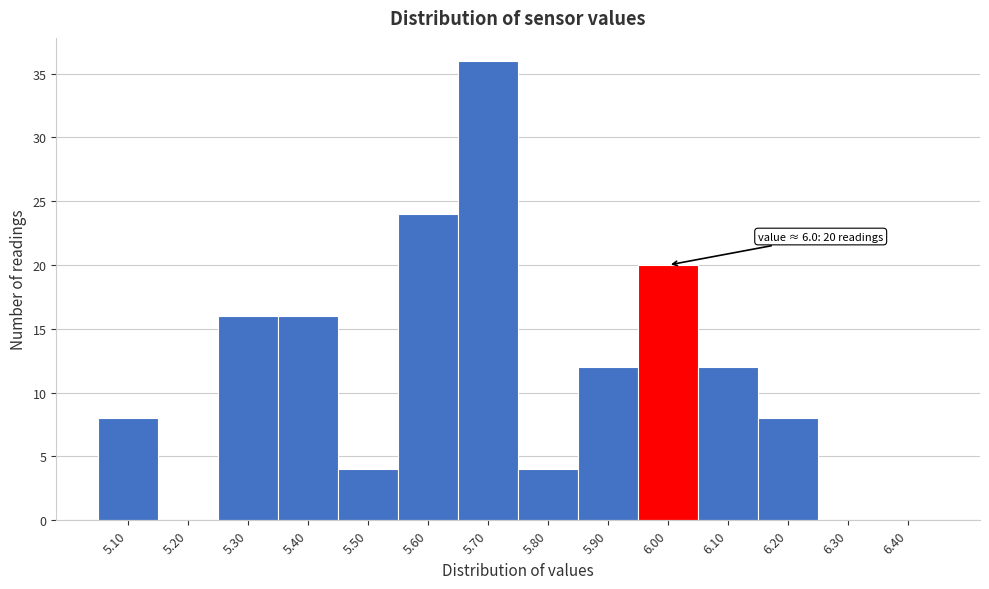

Reading right to left, extract all data points from this chart.

6.40=0	6.30=0	6.20=8	6.10=12	6.00=20	5.90=12	5.80=4	5.70=36	5.60=24	5.50=4	5.40=16	5.30=16	5.20=0	5.10=8